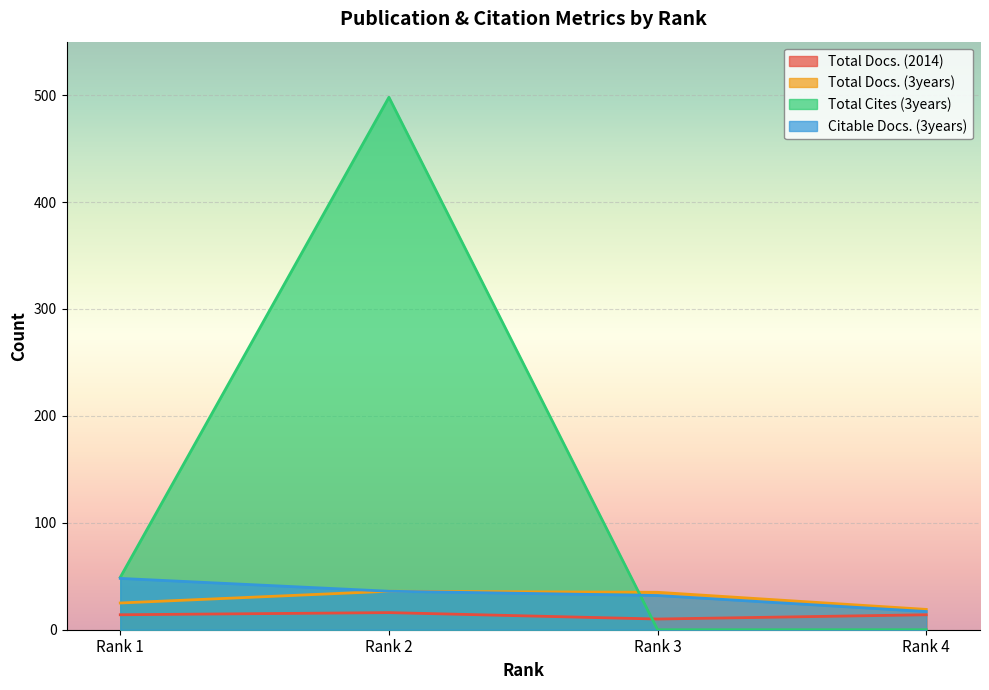

What is the value of the Total Cites (3years) point at the 2nd from the left?

498